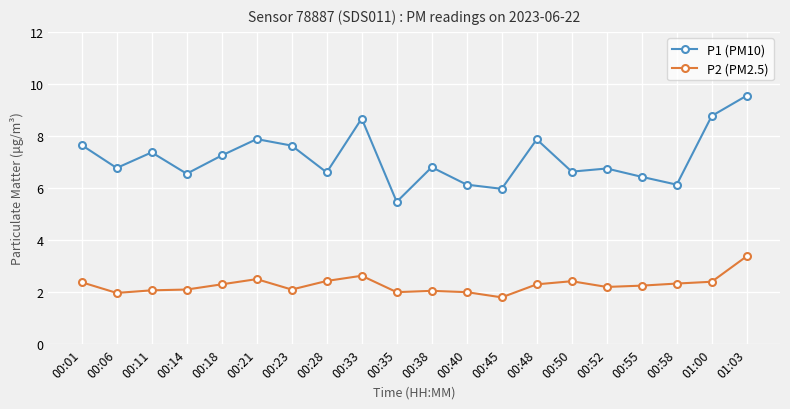

Count the number of categories in the chart.

20